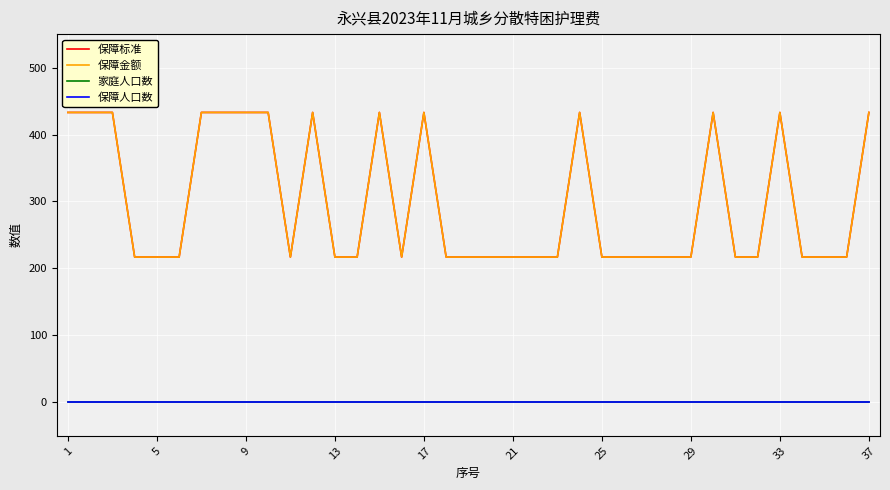

Does the chart have visible grid lines?

Yes